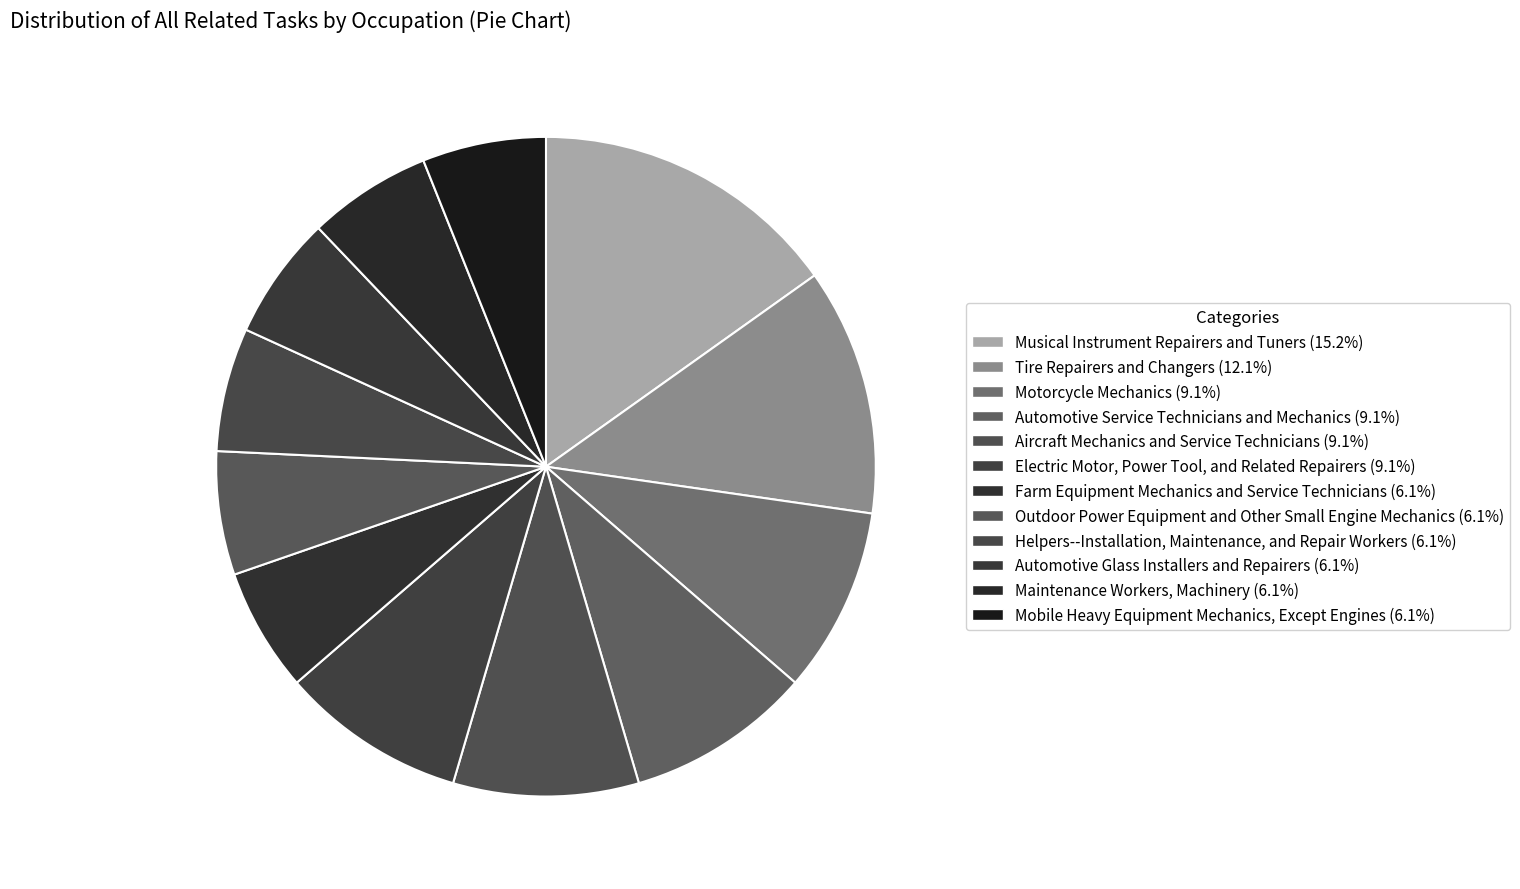

Approximately how many times larger is the value at Tire Repairers and Changers compared to Motorcycle Mechanics?

1.3